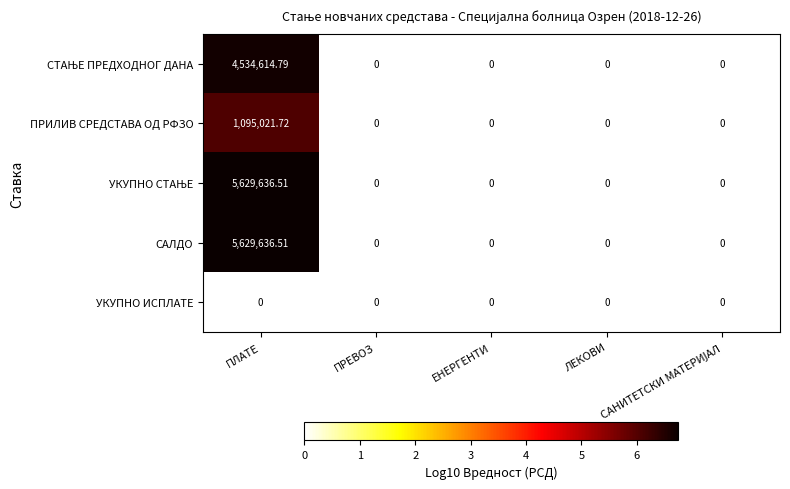

Which has a higher value, ПЛАТЕ or ПРЕВОЗ?

ПЛАТЕ